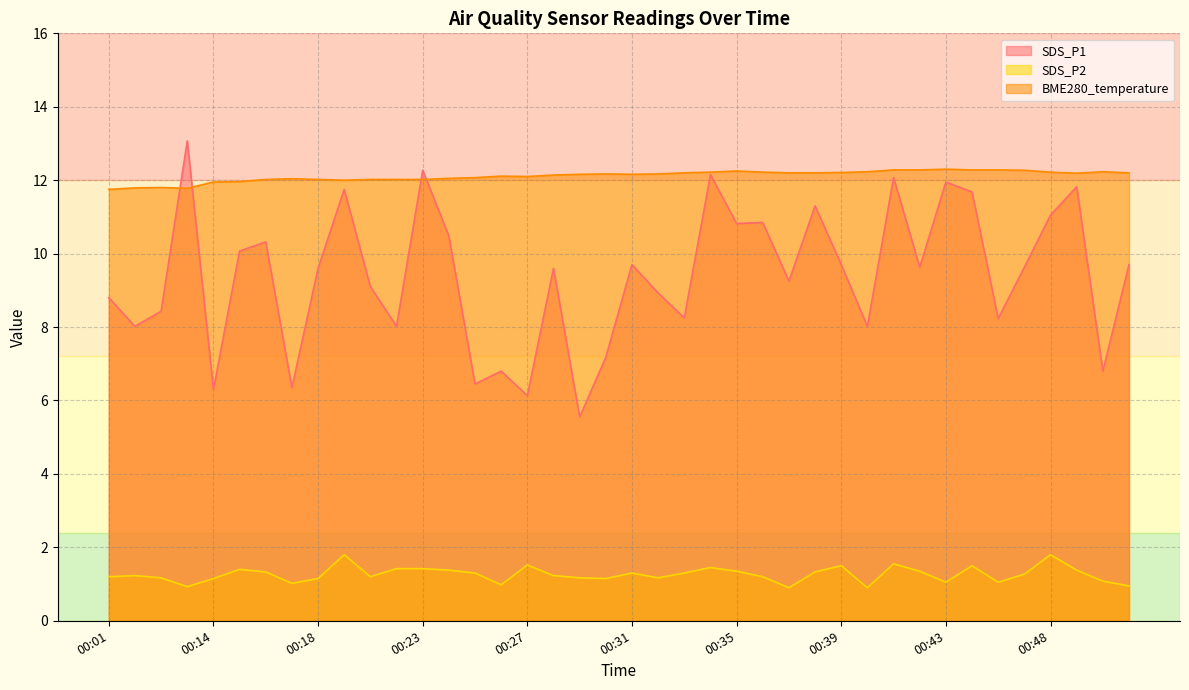

What is the sum of all BME280_temperature values?

484.6